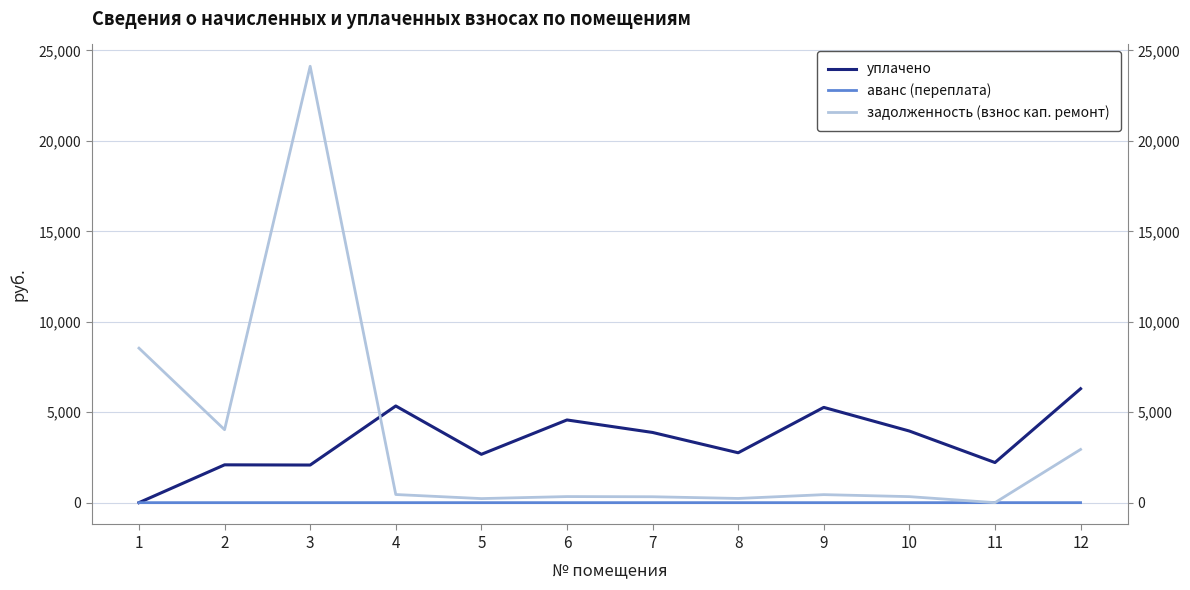

What is the maximum value shown in the chart?

24126.2